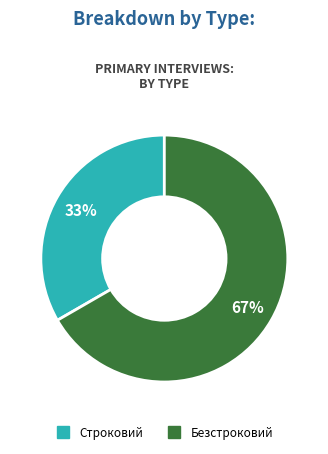

Is there any slice that represents more than half of the pie?

Yes